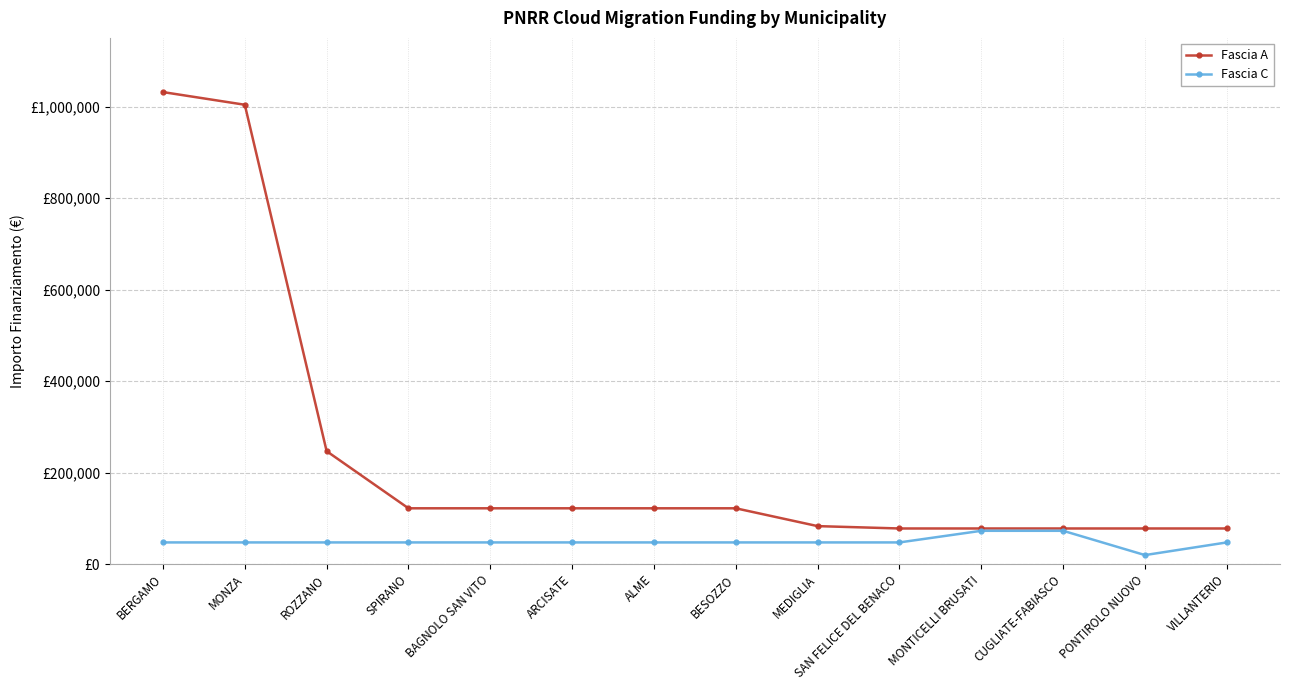

Is this an area chart (filled region under the line)?

No